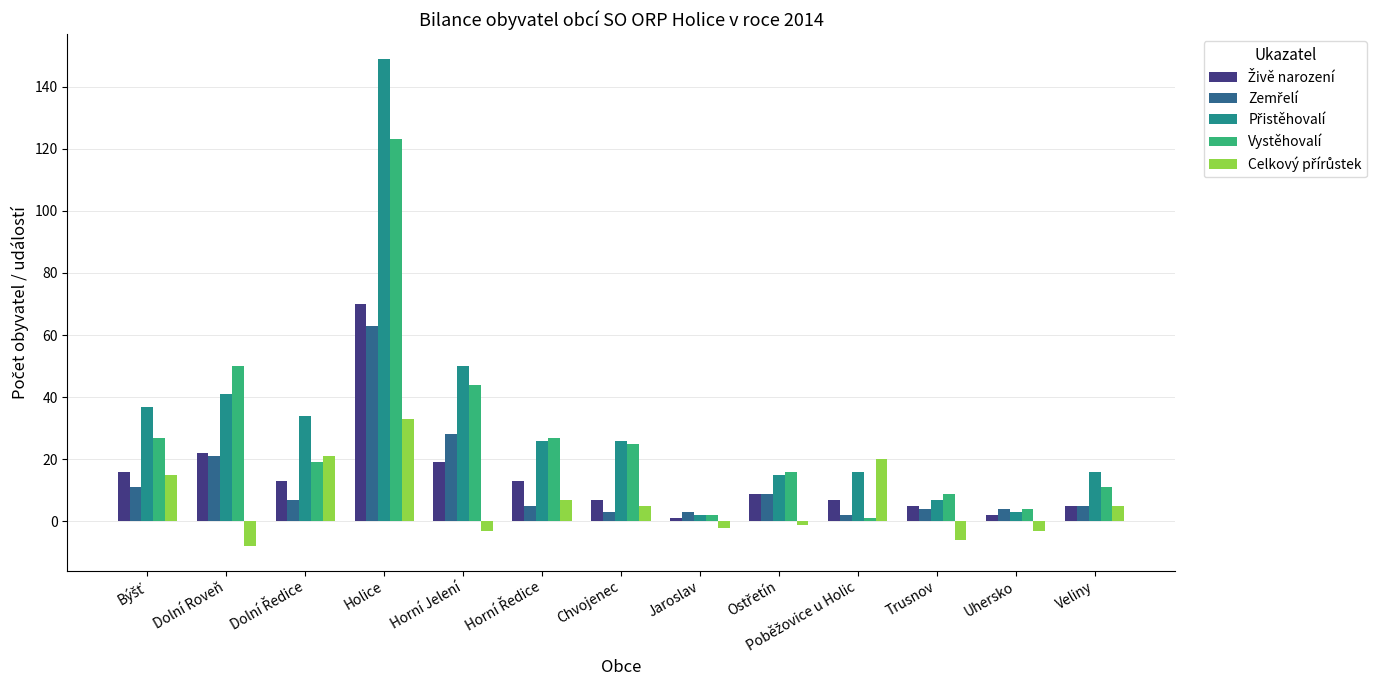

What is the spread (max minus min) of values at Trusnov?

15